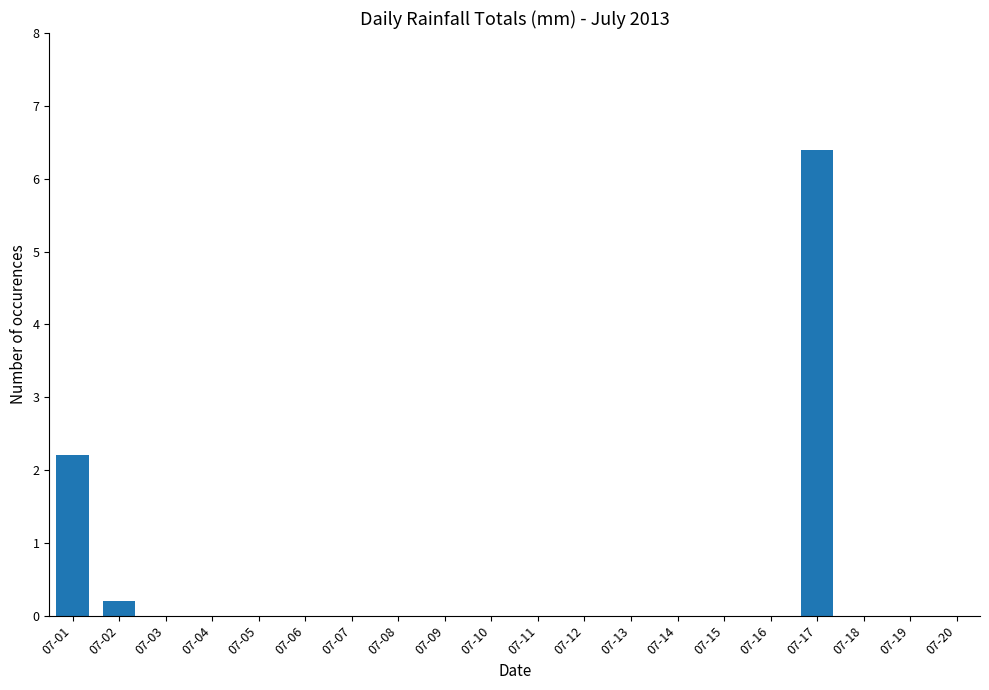

The value at 07-08 is 3.2. True or false?

False